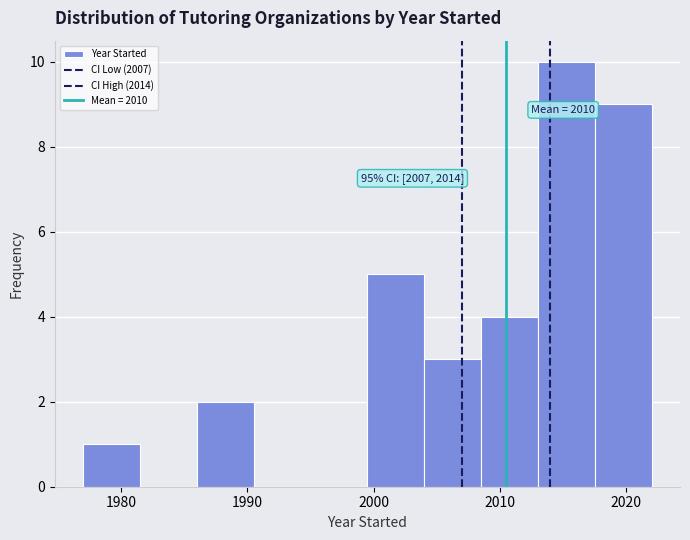

Over which range of the x-axis is the bar tallest?

2013.0 to 2017.5